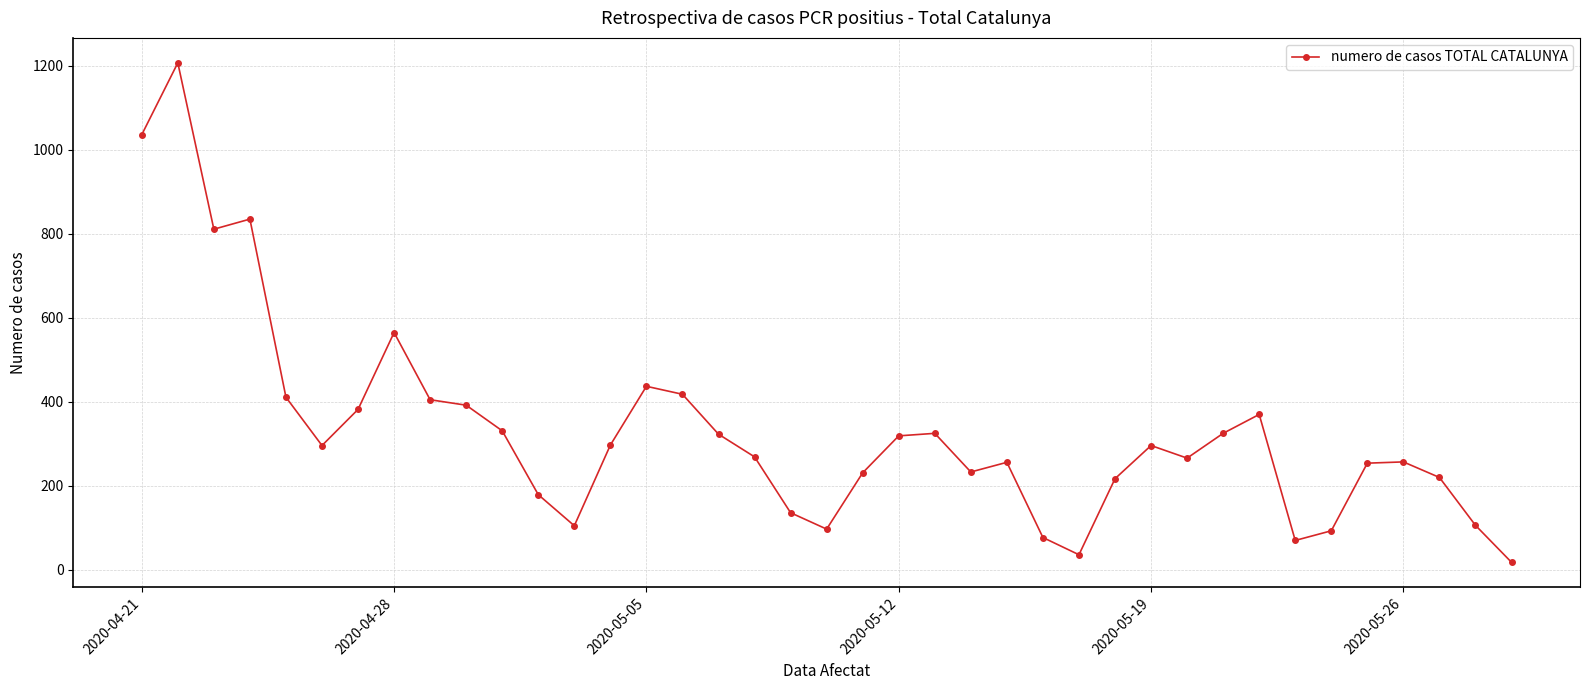

Does the chart display data point markers on the line(s)?

Yes